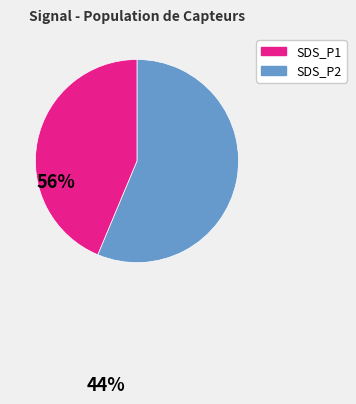

Rank the categories by value from lowest to highest.

SDS_P2, SDS_P1